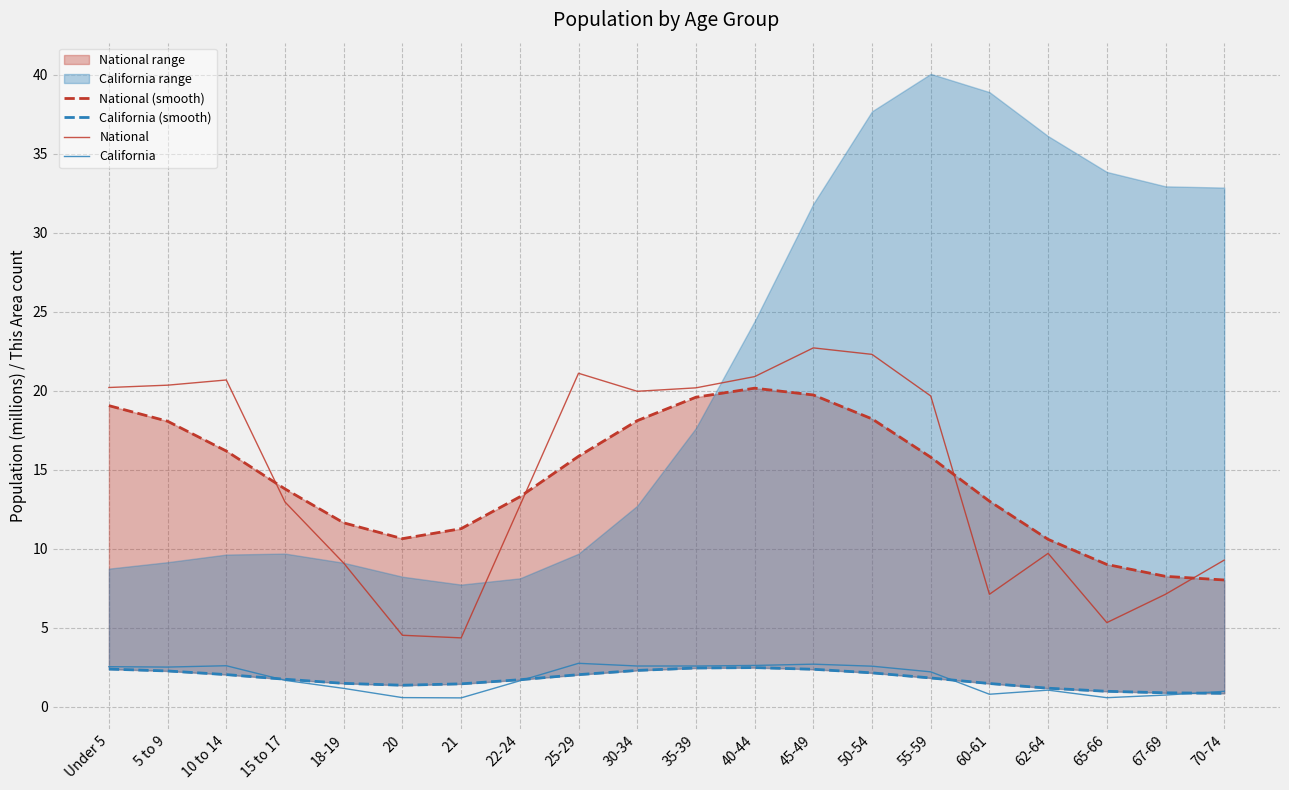

At how many categories does at least one series exceed 22?

2